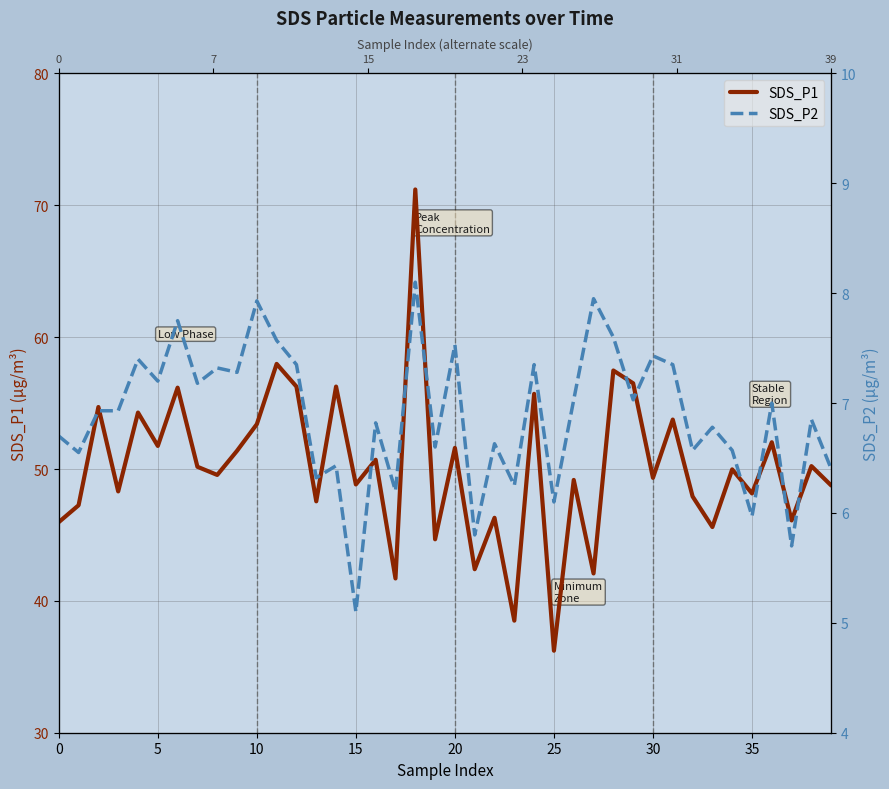

What is the highest value of the SDS_P1 series?

71.2